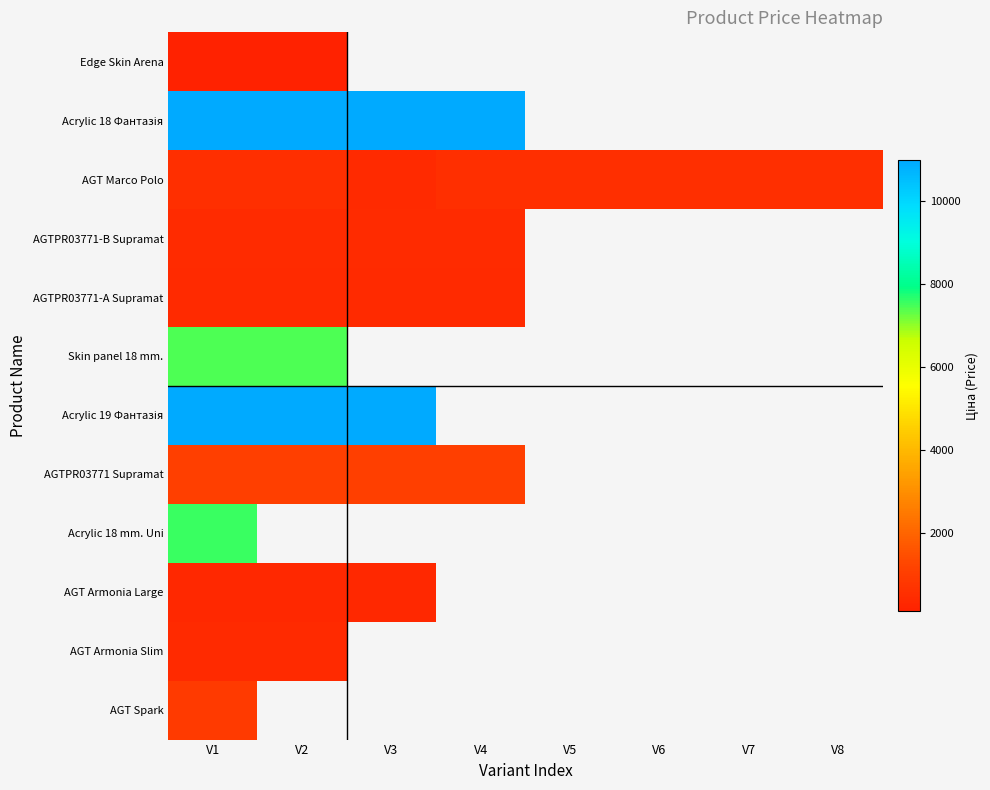

At how many categories does at least one series exceed 10715?

4